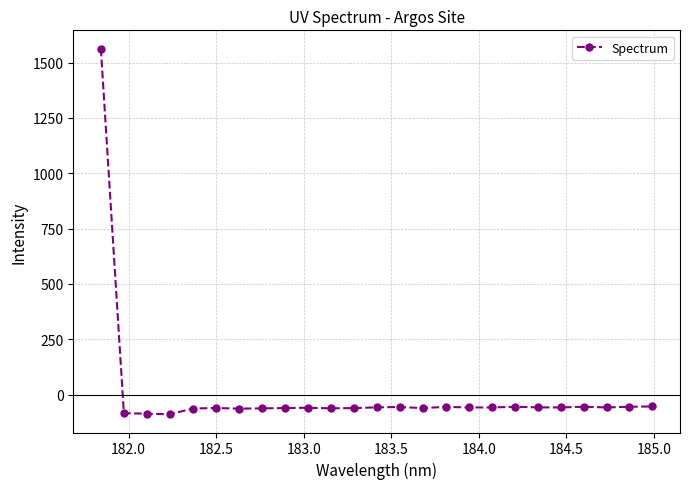

What is the value of the 3rd point from the left?

-86.0